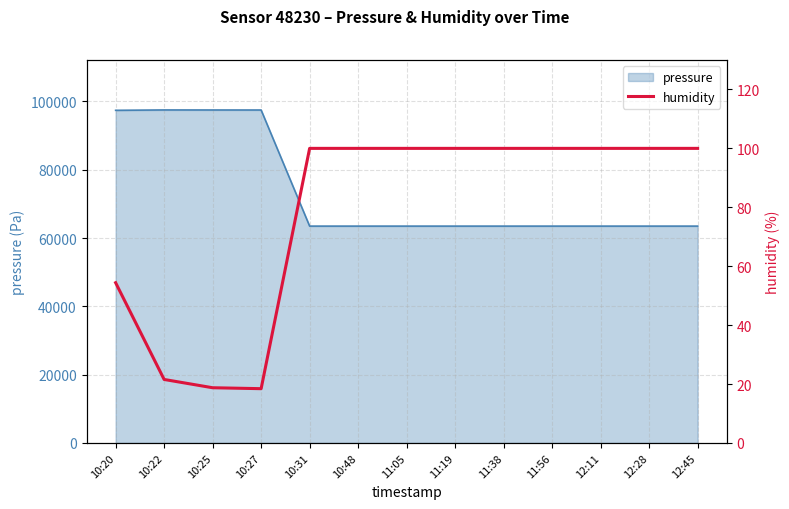

List the labels in order of value, largest first.

10:31, 10:48, 11:05, 11:19, 11:38, 11:56, 12:11, 12:28, 12:45, 10:20, 10:22, 10:25, 10:27